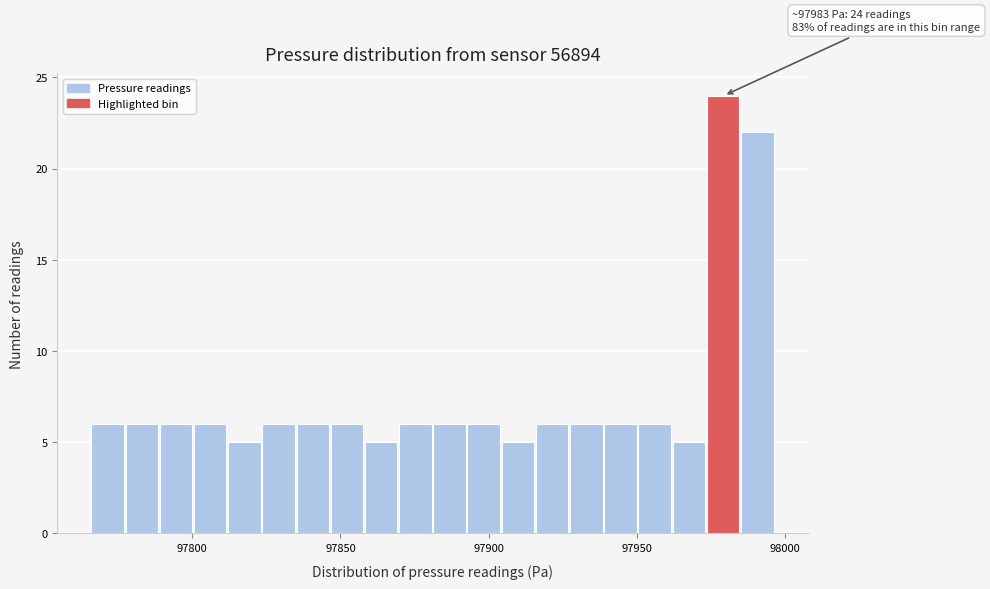

Around what value on the x-axis is the tallest bar? Give the approximate position of its centre, as read against the axis.

97980